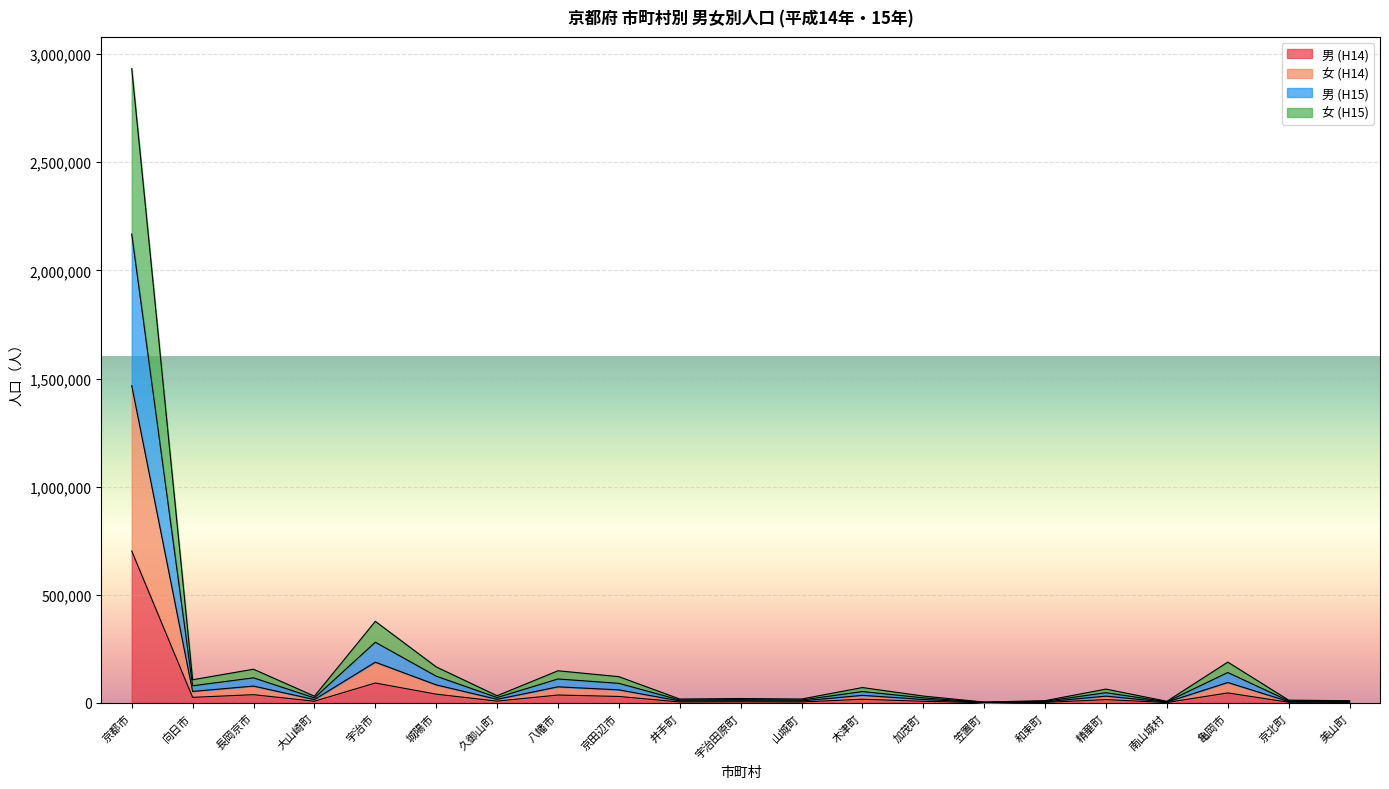

At which category is the sum across all series the highest?

京都市